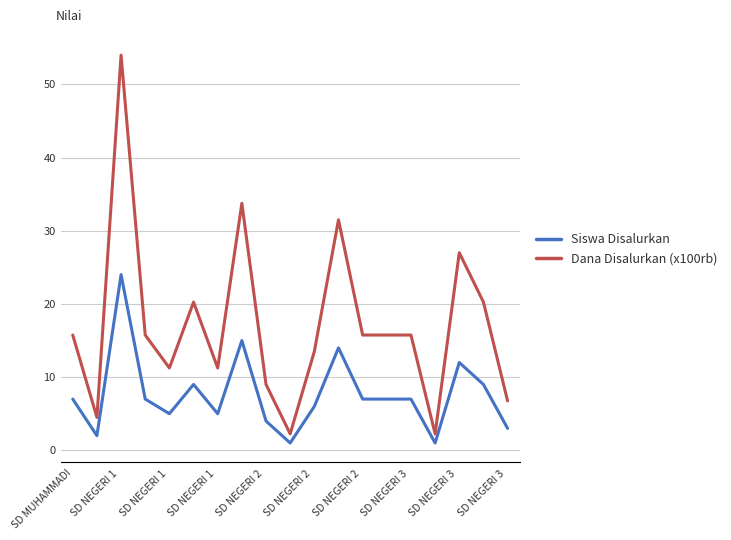

List the series in order of their peak value, highest first.

Dana Disalurkan (x100rb), Siswa Disalurkan